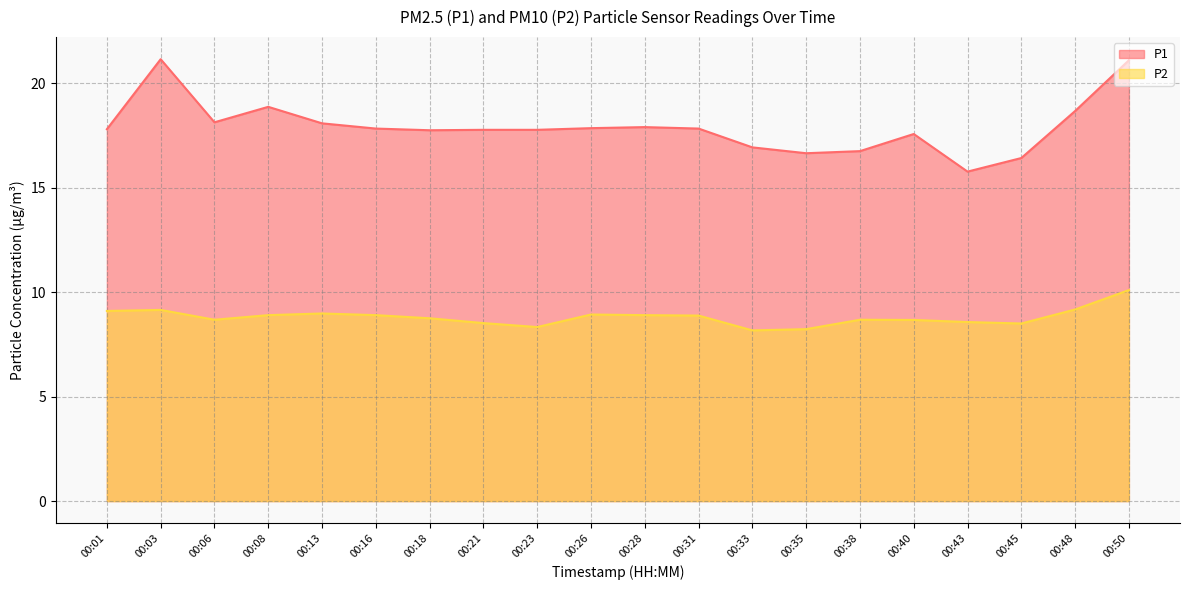

At which category does P2 reach its first local valley?

00:06